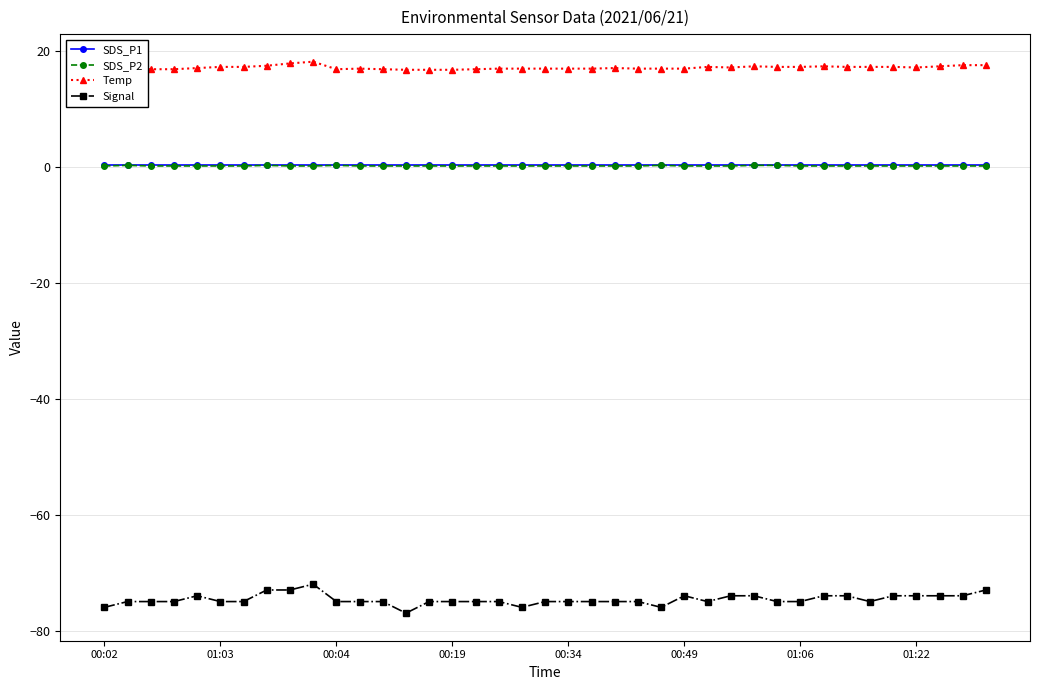

True or false: SDS_P2 has more than 0 interior local peaks.

True